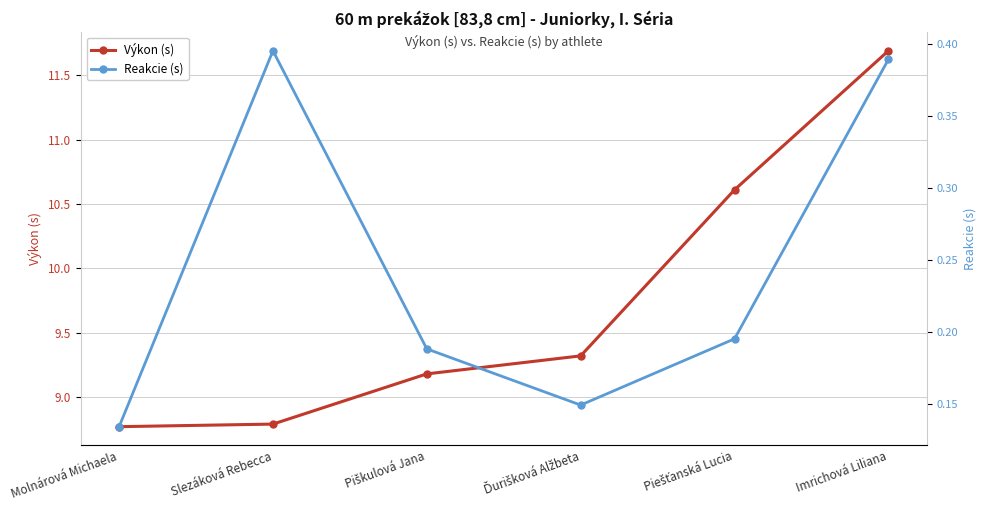

True or false: Výkon (s) and Reakcie (s) cross at least once.

False